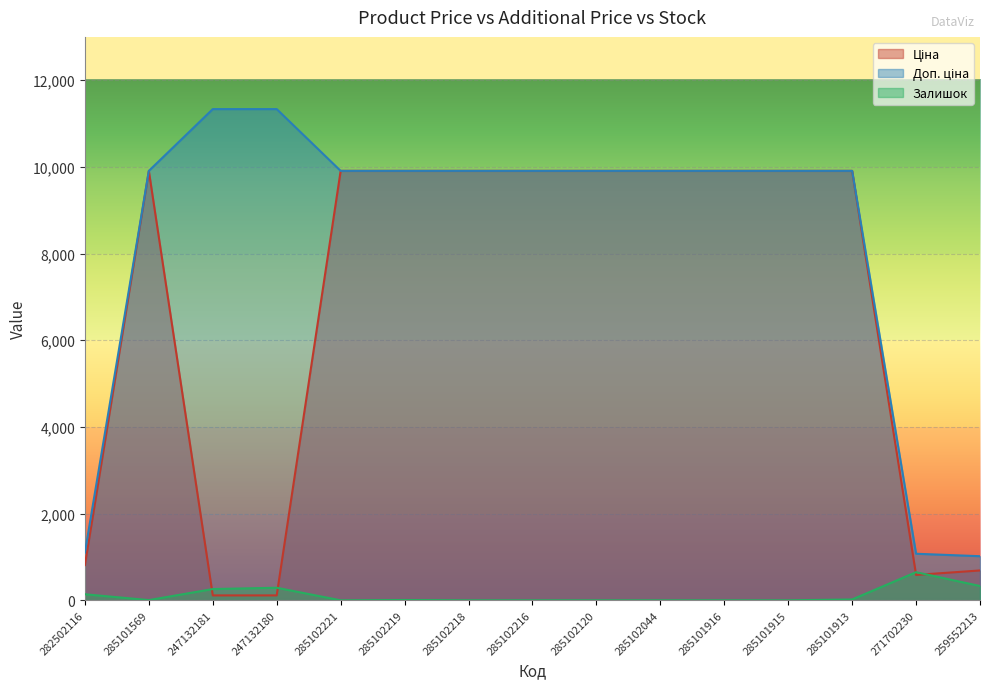

True or false: Залишок has a value of 0.0 at 285102044.

True